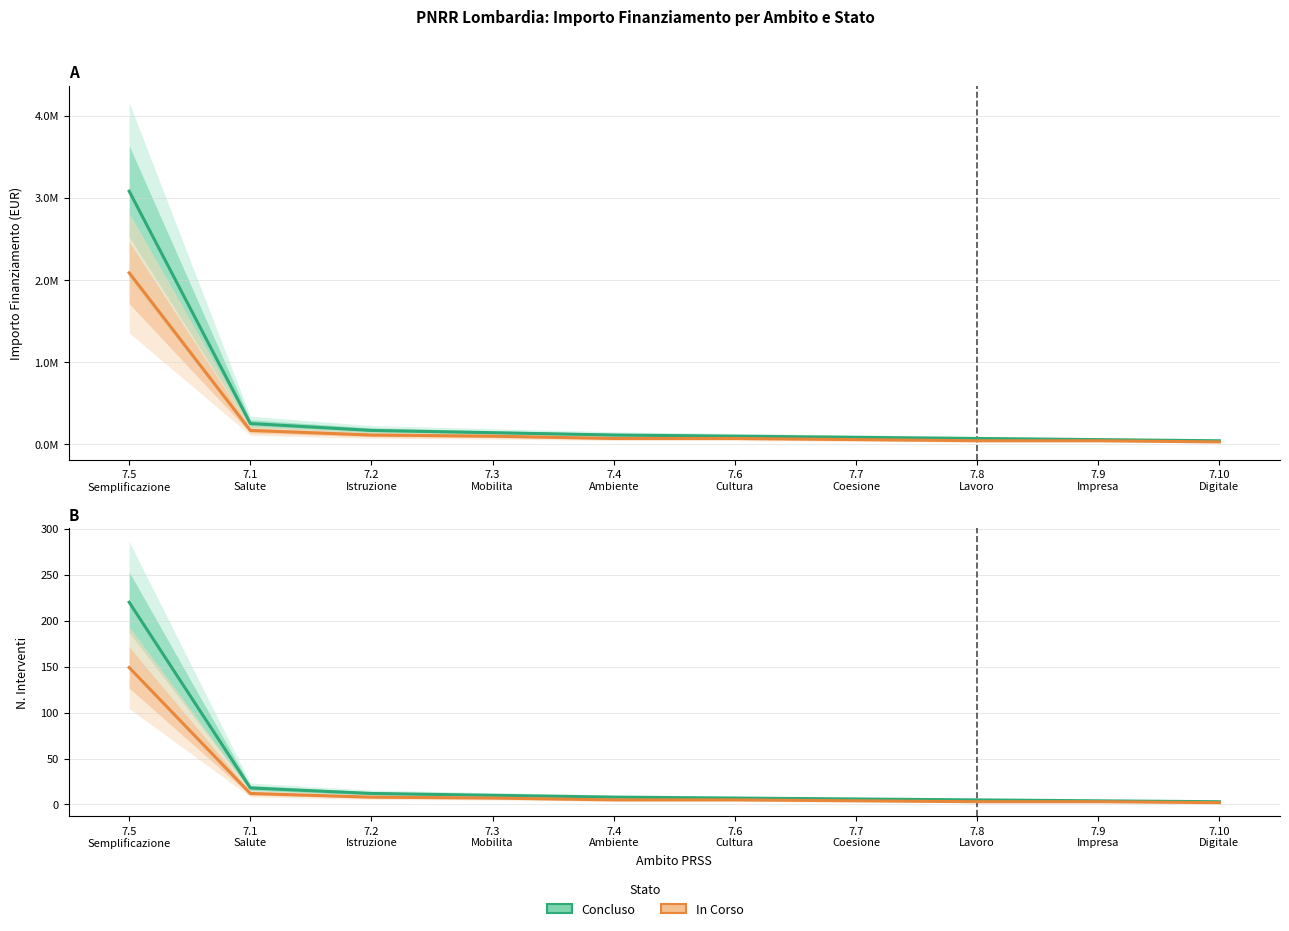

Reading left to right, extract all data points from this chart.

Concluso: 7.5
Semplificazione=220	7.1
Salute=18	7.2
Istruzione=12	7.3
Mobilita=10	7.4
Ambiente=8	7.6
Cultura=7	7.7
Coesione=6	7.8
Lavoro=5	7.9
Impresa=4	7.10
Digitale=3
In Corso: 7.5
Semplificazione=149	7.1
Salute=12	7.2
Istruzione=8	7.3
Mobilita=7	7.4
Ambiente=5	7.6
Cultura=5	7.7
Coesione=4	7.8
Lavoro=3	7.9
Impresa=3	7.10
Digitale=2